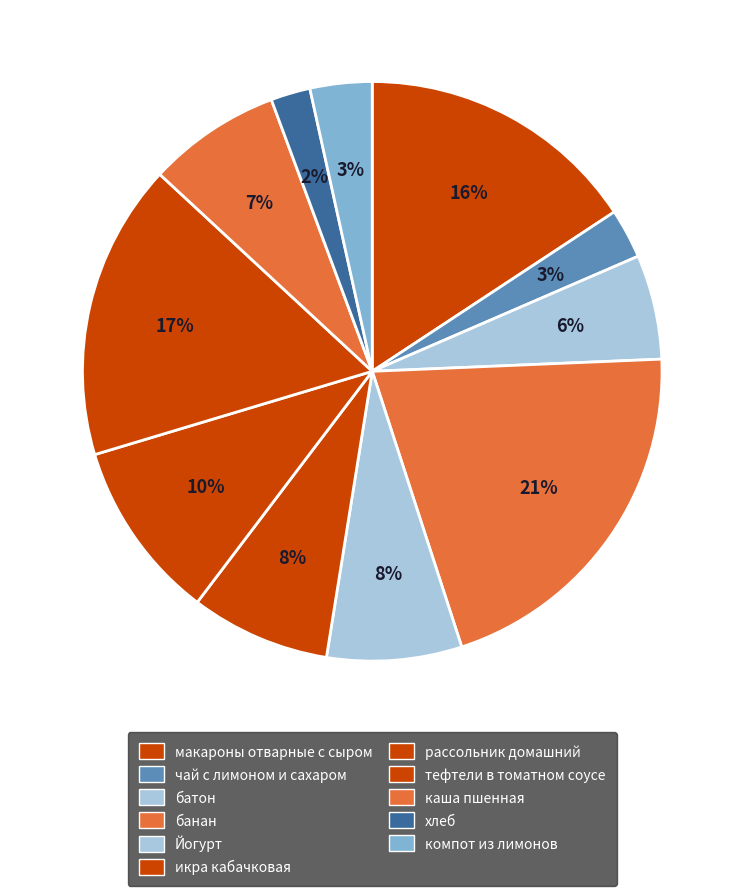

To the nearest percent, what portion does банан represent?

21%